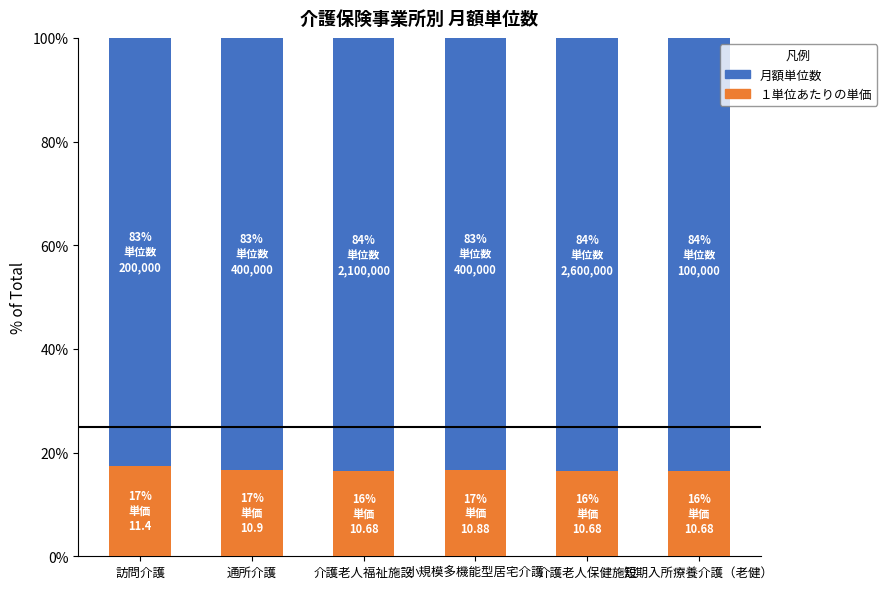

What is the average value of the １単位あたりの単価 series?

16.7